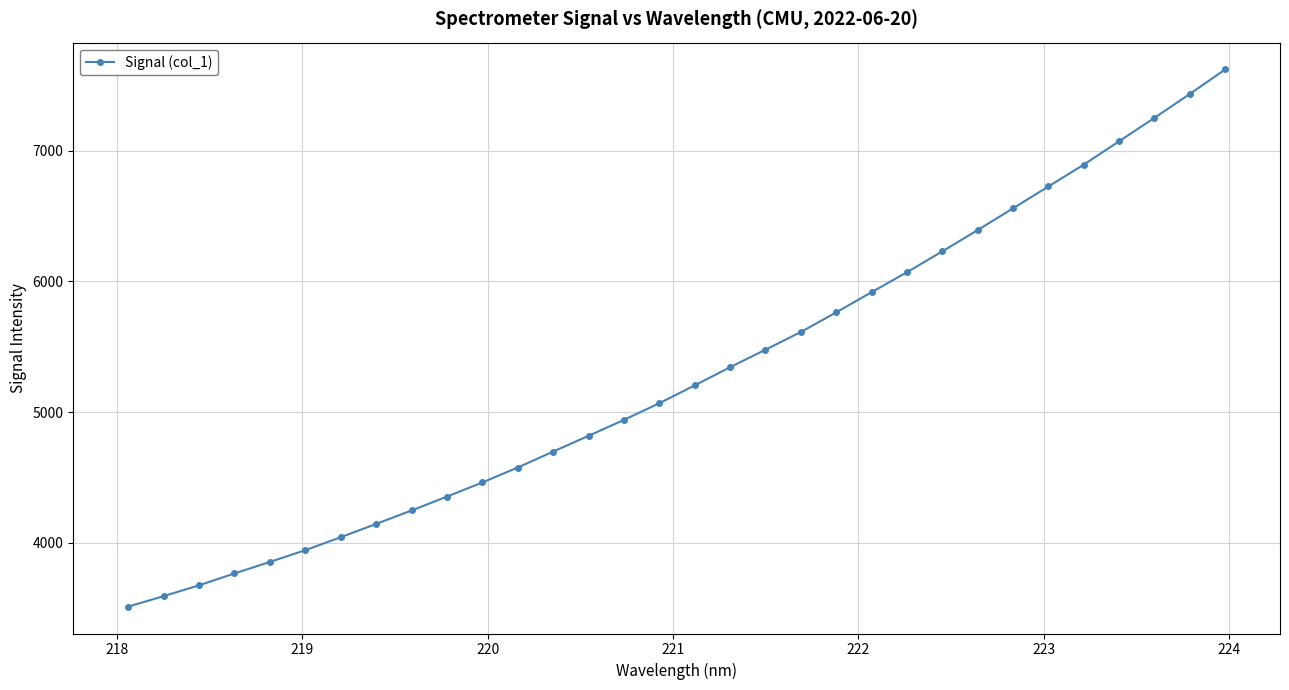

What is the smallest value displayed?

3511.7